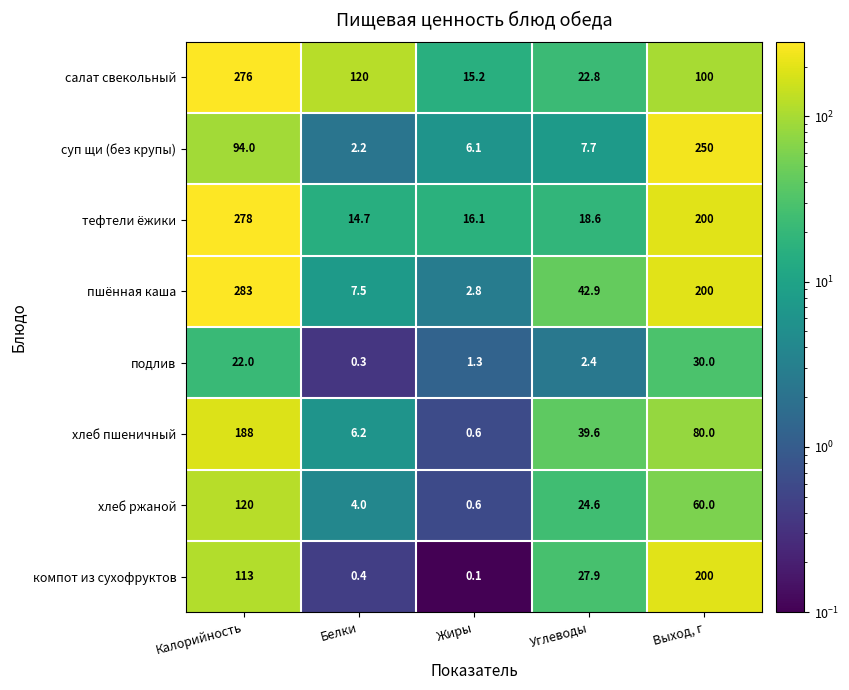

The value of хлеб пшеничный at Выход, г is 26.4. True or false?

False